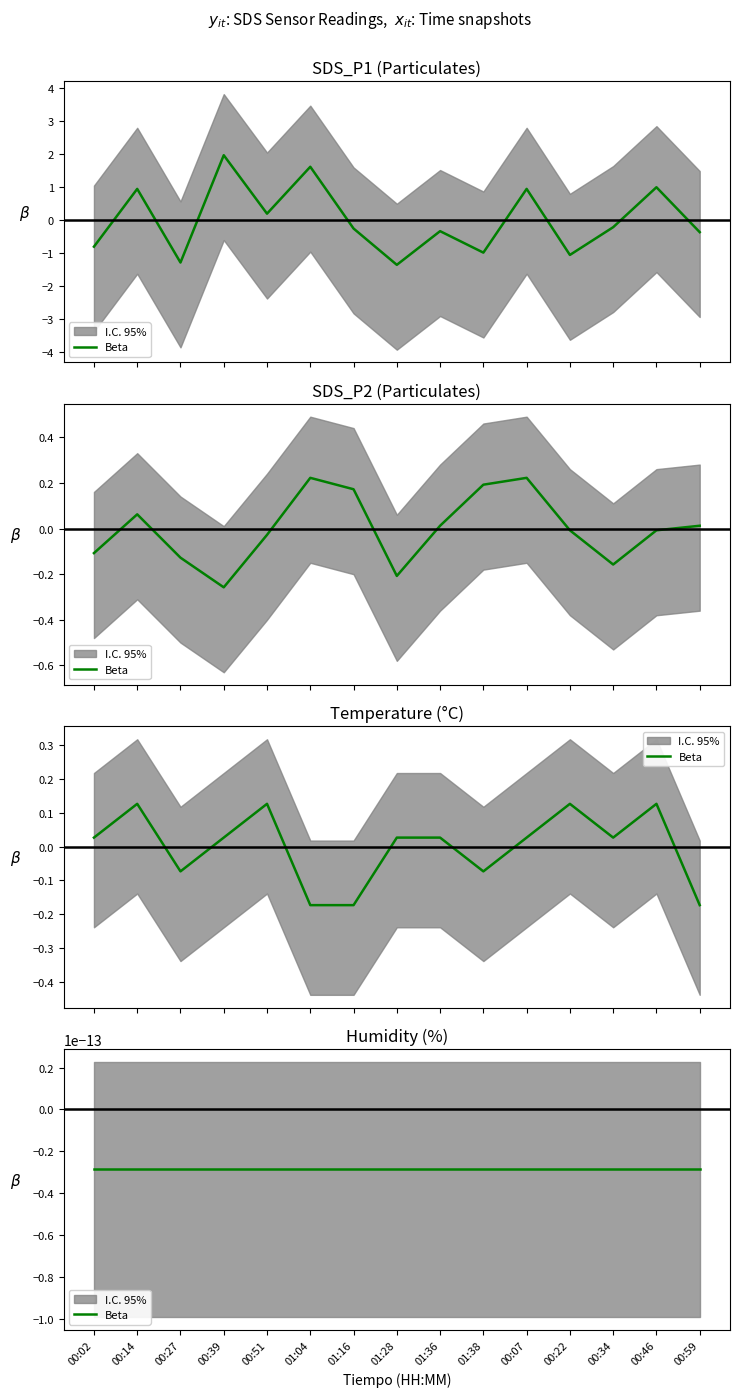

Which series has the widest spread of values?

SDS_P1